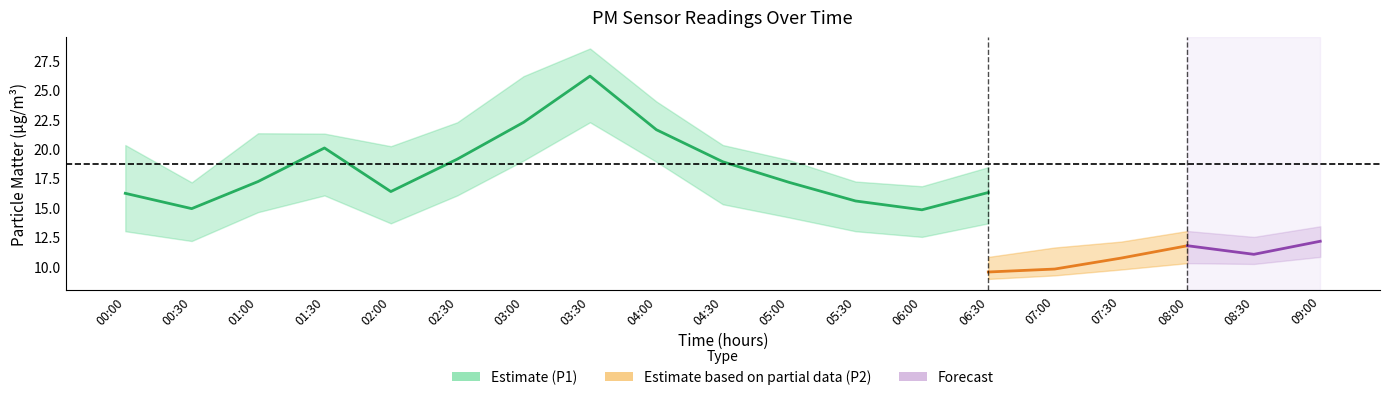

Which category has the highest value across all series?

03:30